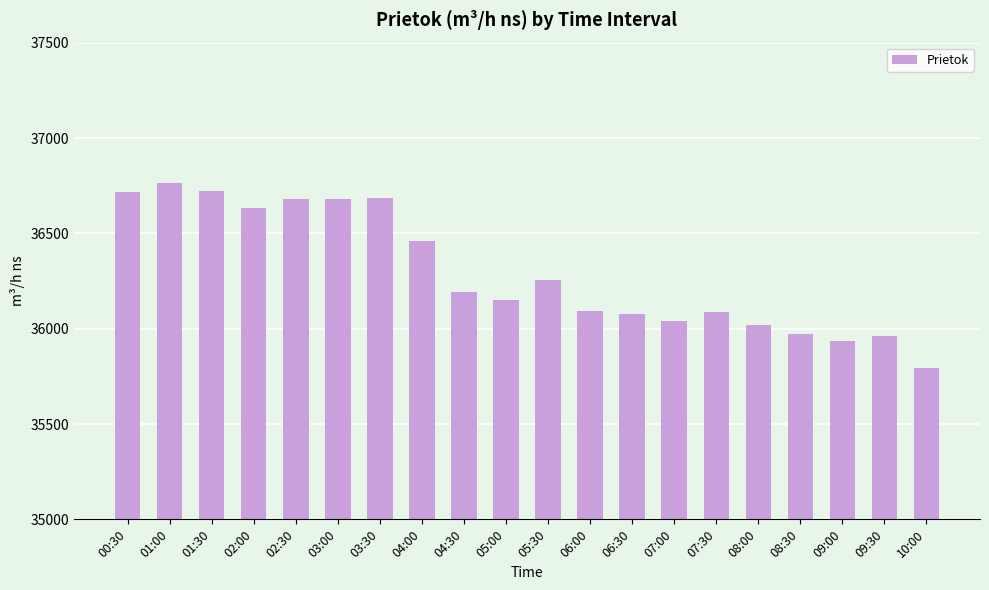

What position from the right is 10:00?

1